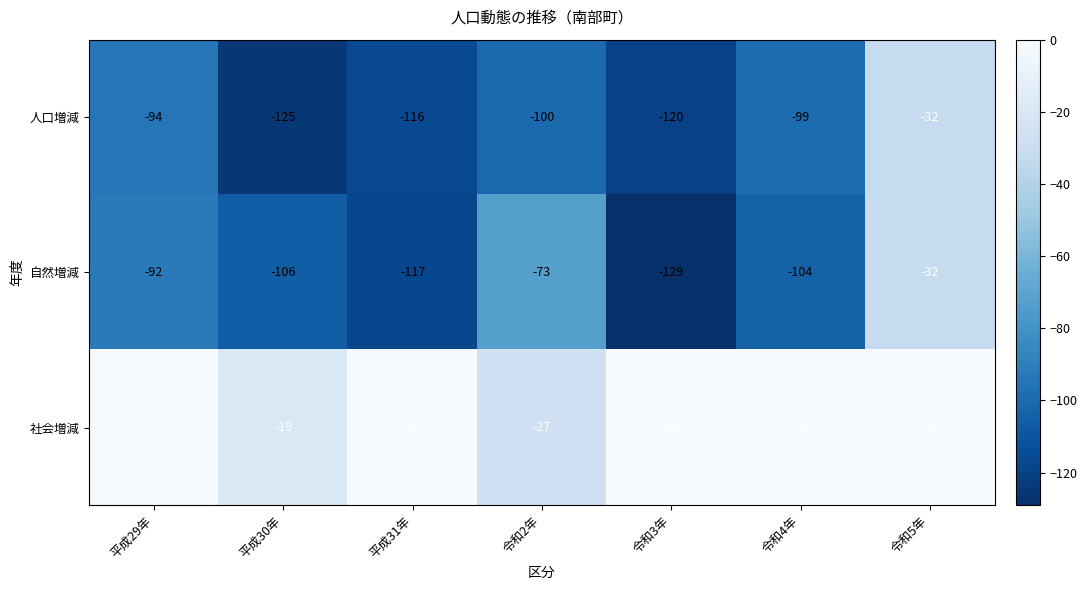

What is the average value of the 人口増減 series?

-98